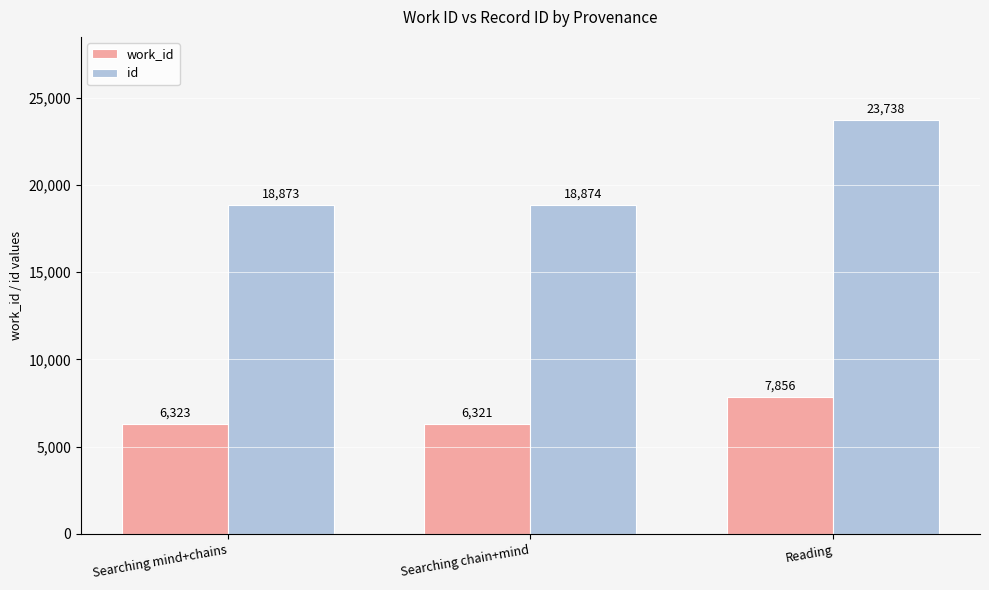

The value of id at Reading is 23738. True or false?

True